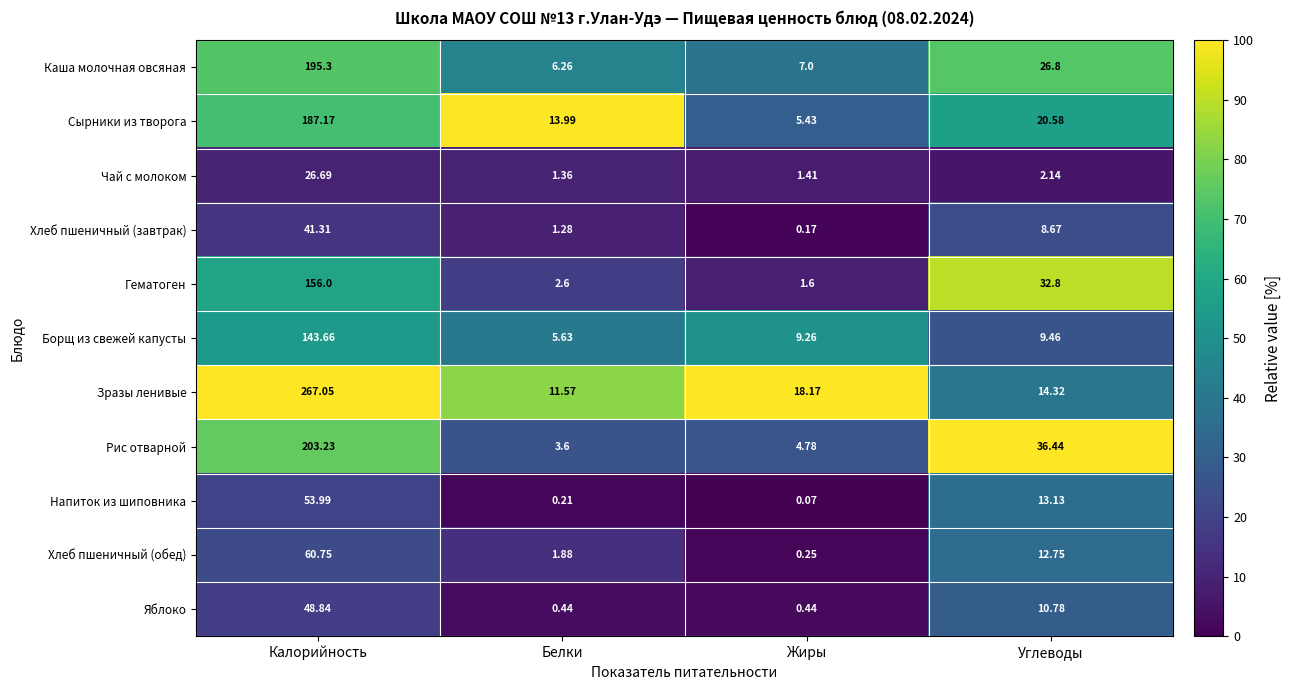

Which label corresponds to the smallest value in the chart?

Жиры